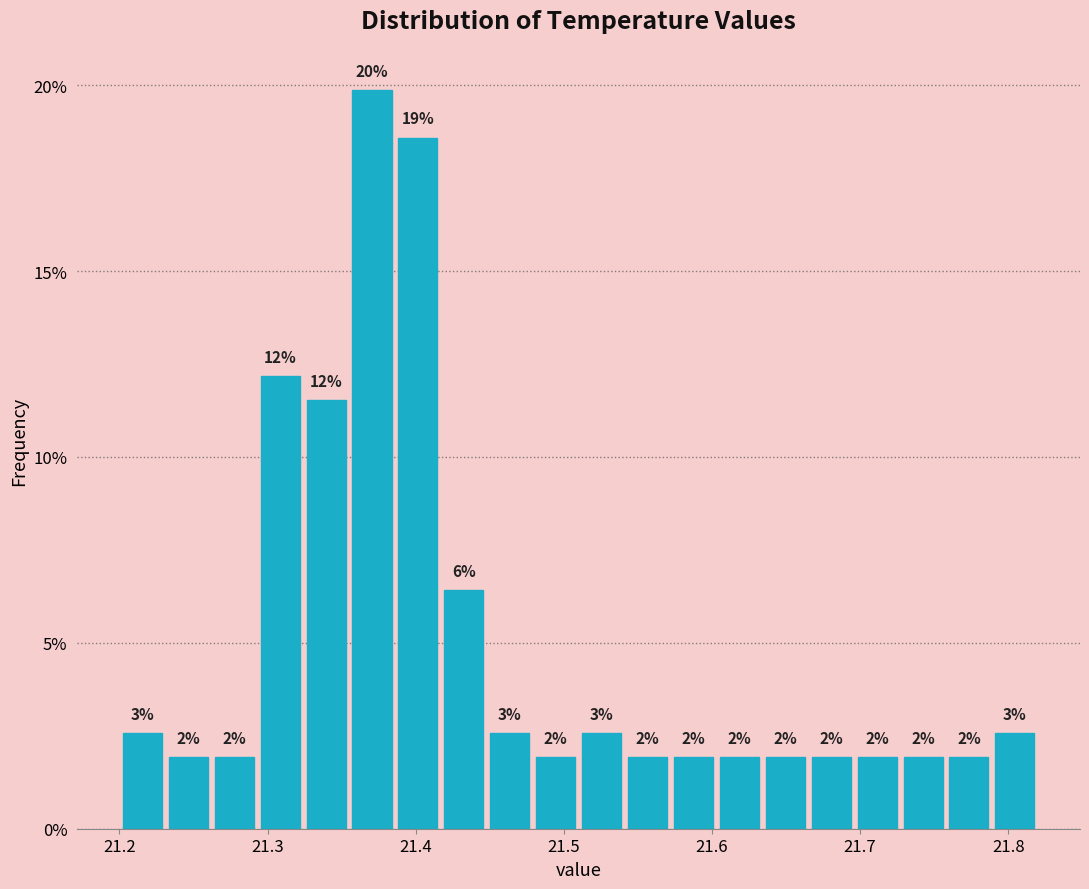

Read against the x-axis, roughly where is the centre of the tallest bar?

21.37